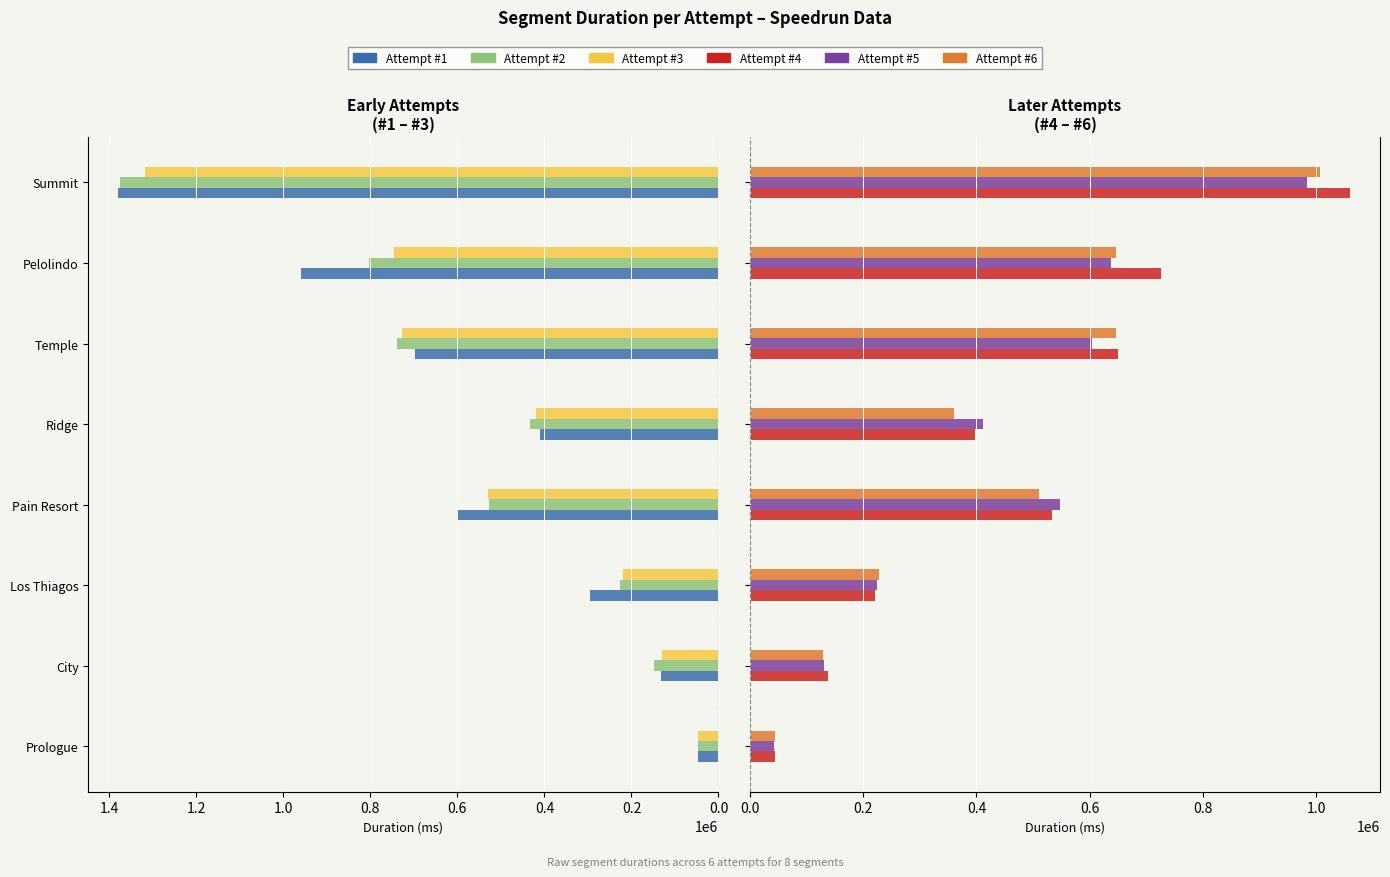

How many values in the Attempt #1 series are below 601655?

4